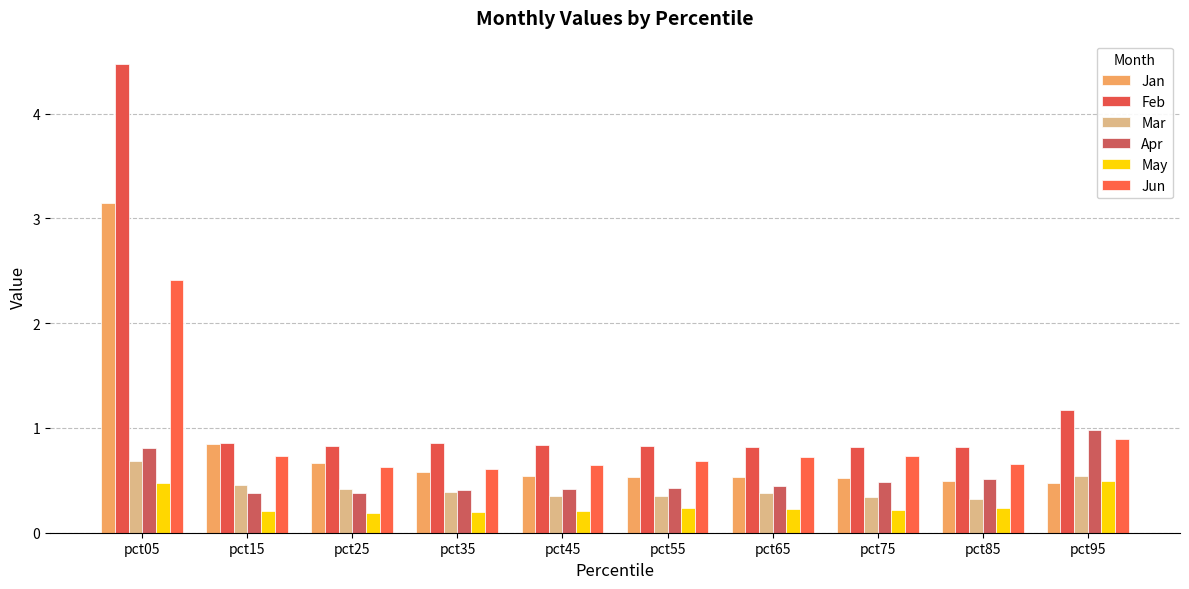

What is the sum of the Jan values at pct65 and pct35?

1.1